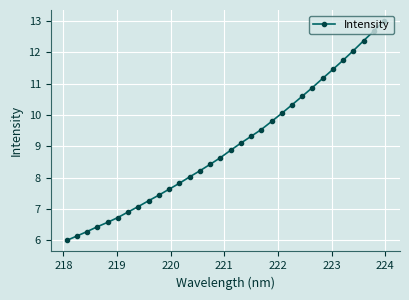

Count the number of data series in this chart.

1